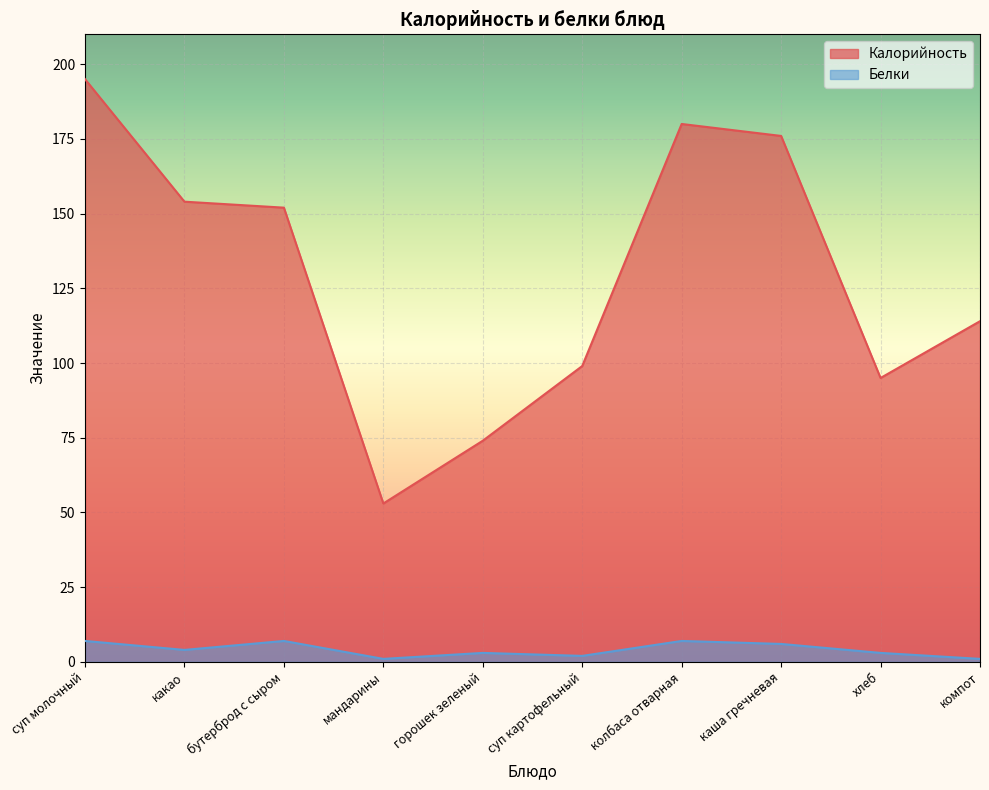

What is the spread (max minus min) of values at хлеб?

92